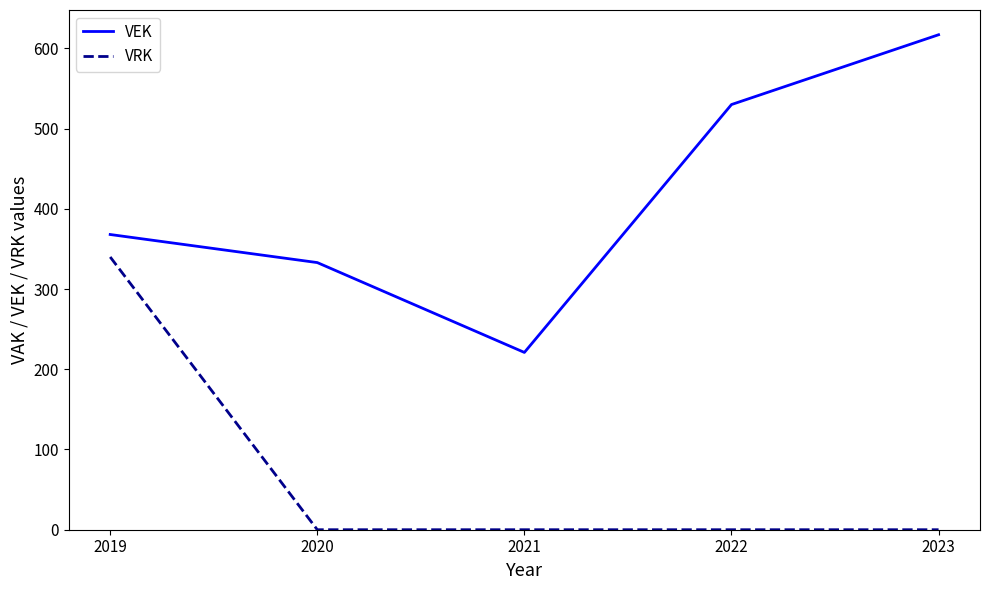

Which category has the highest value in the VRK series?

2019